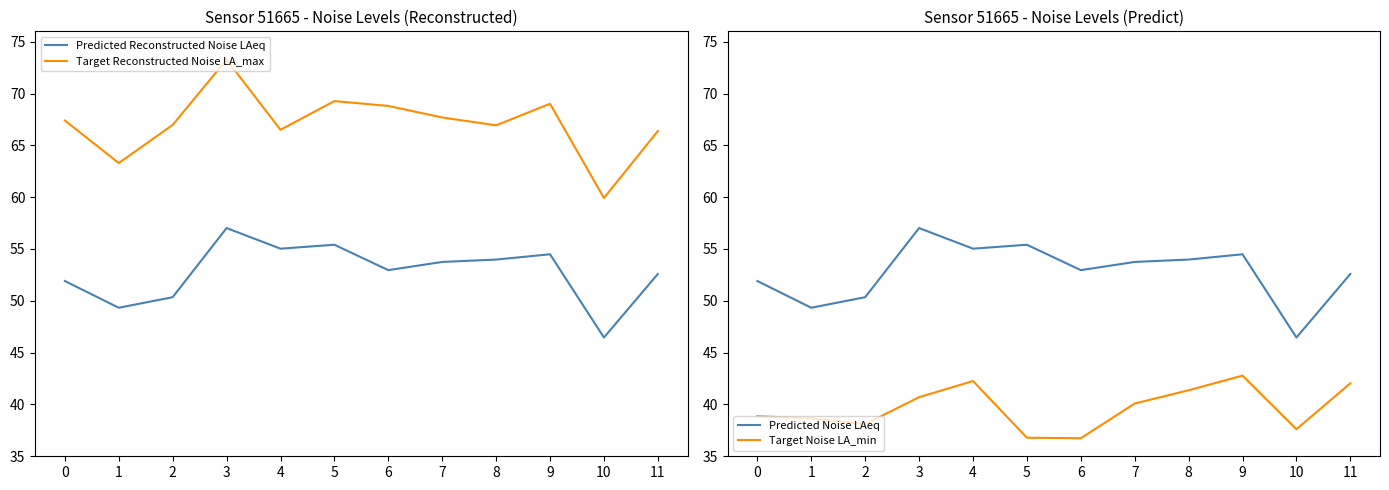

What is the approximate value of Predicted Reconstructed Noise LAeq at 2?

50.4